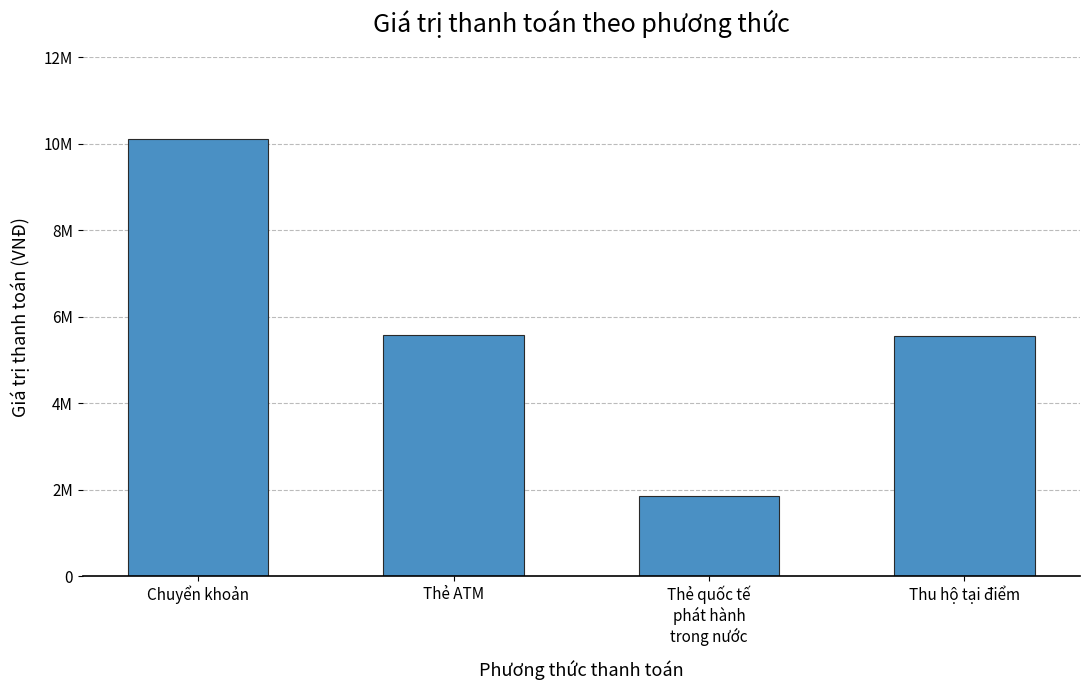

Does the chart contain any negative values?

No